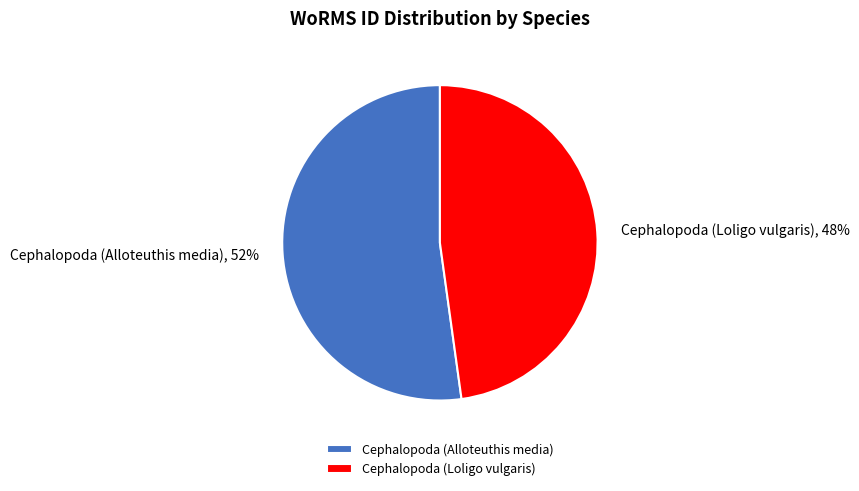

Between Cephalopoda (Alloteuthis media) and Cephalopoda (Loligo vulgaris), which is larger?

Cephalopoda (Alloteuthis media)